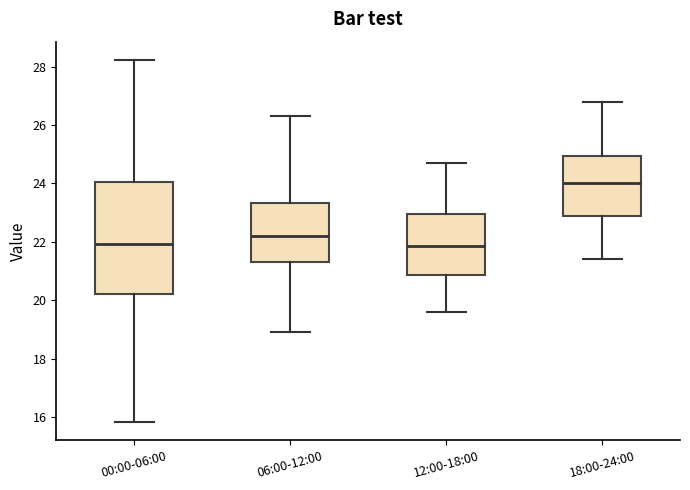

Reading left to right, read every box against the y-axis: the position of its median line, the range the box covers, and the ends of its whiskers. The values are not printed on the chart, so give them approximately, as read against the axis.

00:00-06:00: median 22.0, box 20.2 to 24.0, whiskers 15.8 to 28.2
06:00-12:00: median 22.2, box 21.4 to 23.4, whiskers 19.0 to 26.4
12:00-18:00: median 21.8, box 20.8 to 23.0, whiskers 19.6 to 24.8
18:00-24:00: median 24.0, box 22.8 to 25.0, whiskers 21.4 to 26.8